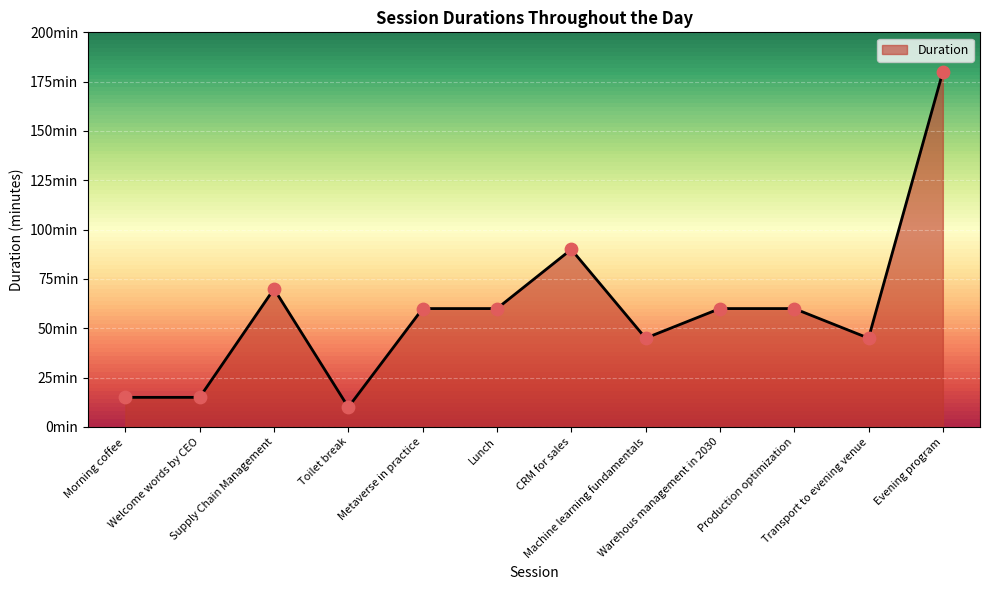

Which has a higher value, Supply Chain Management or Metaverse in practice?

Supply Chain Management